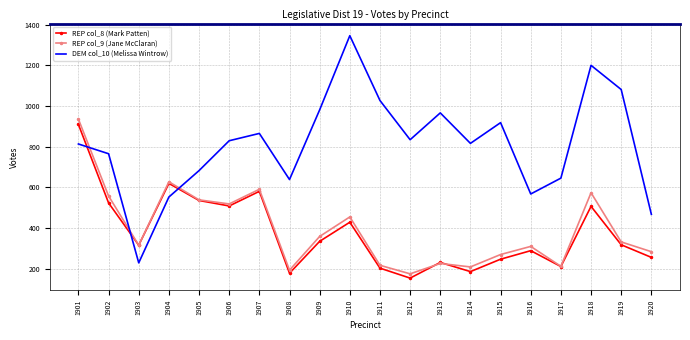

True or false: DEM col_10 (Melissa Wintrow) and REP col_9 (Jane McClaran) intersect in this chart.

True